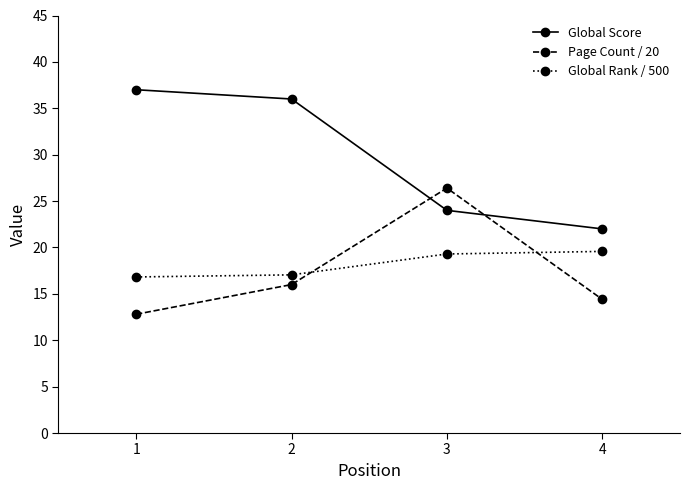

What is the smallest value displayed?

12.8